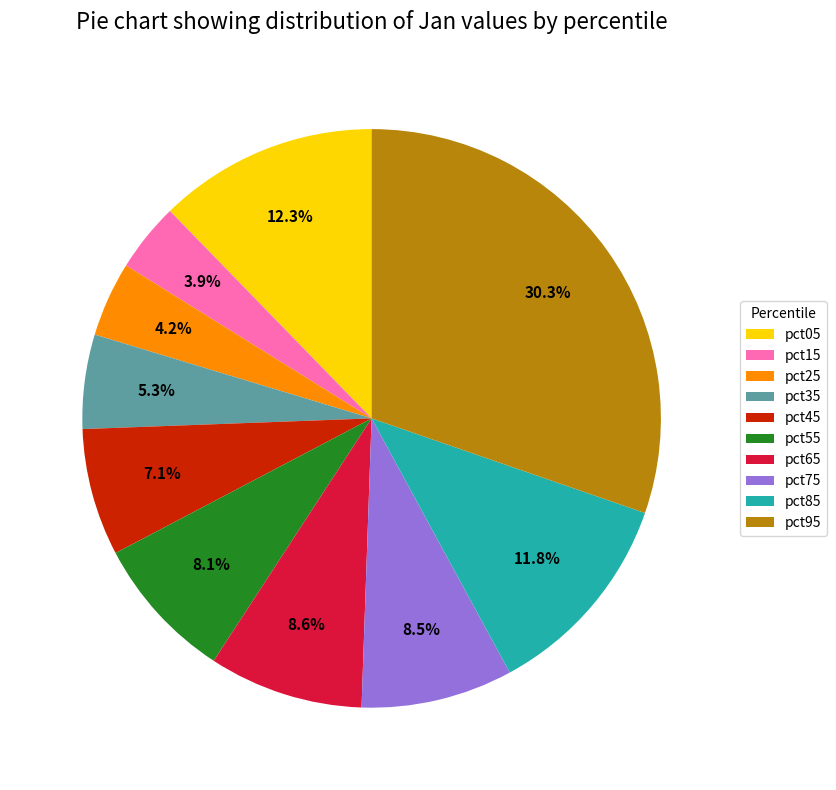

Which category has the biggest portion of the pie?

pct95